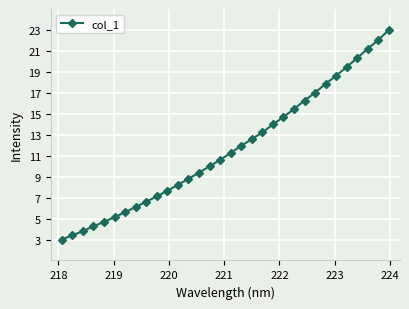

What is the sum of all values?

373.3